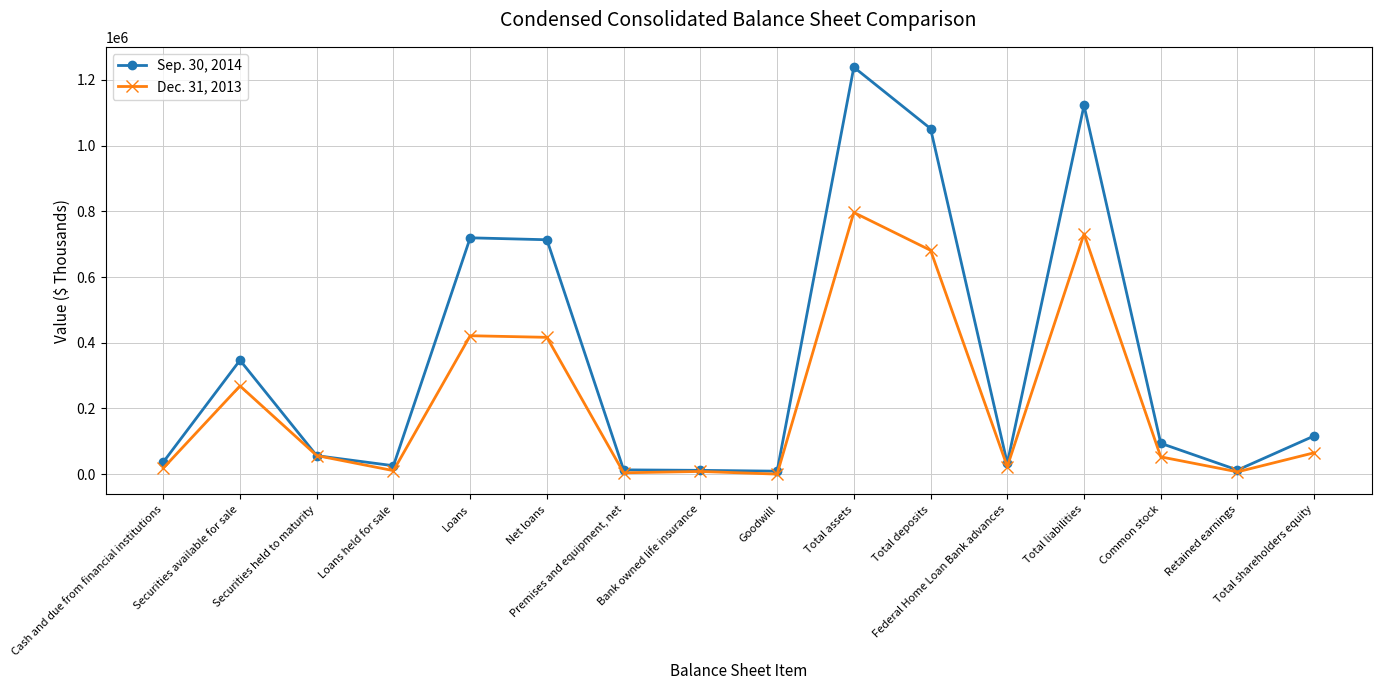

At which category does Sep. 30, 2014 reach its first local peak?

Securities available for sale